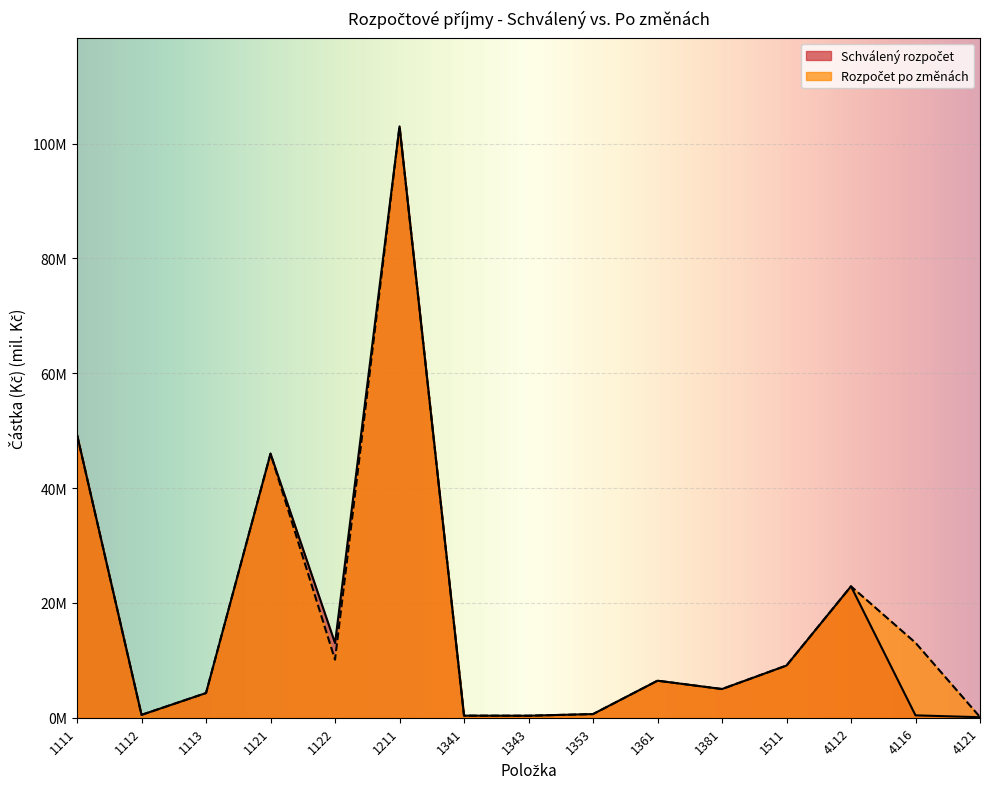

What is the value of the Schválený rozpočet point at the 13th from the left?

22.9